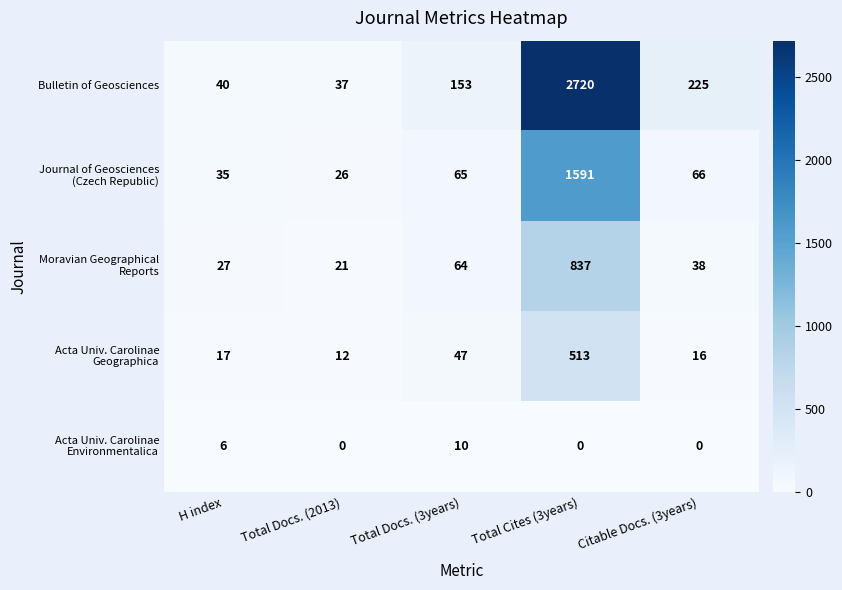

Which series changed the most between H index and Total Docs. (3years)?

Bulletin of Geosciences